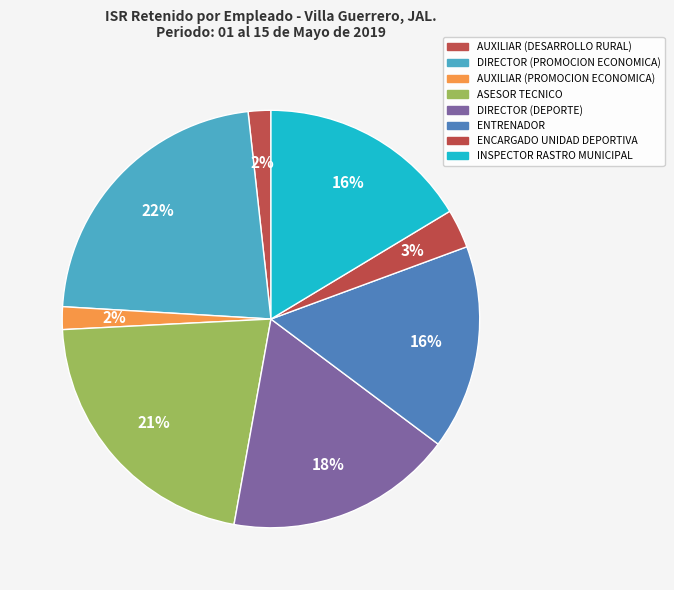

What percentage is the AUXILIAR (PROMOCION ECONOMICA) slice, to the nearest percent?

2%